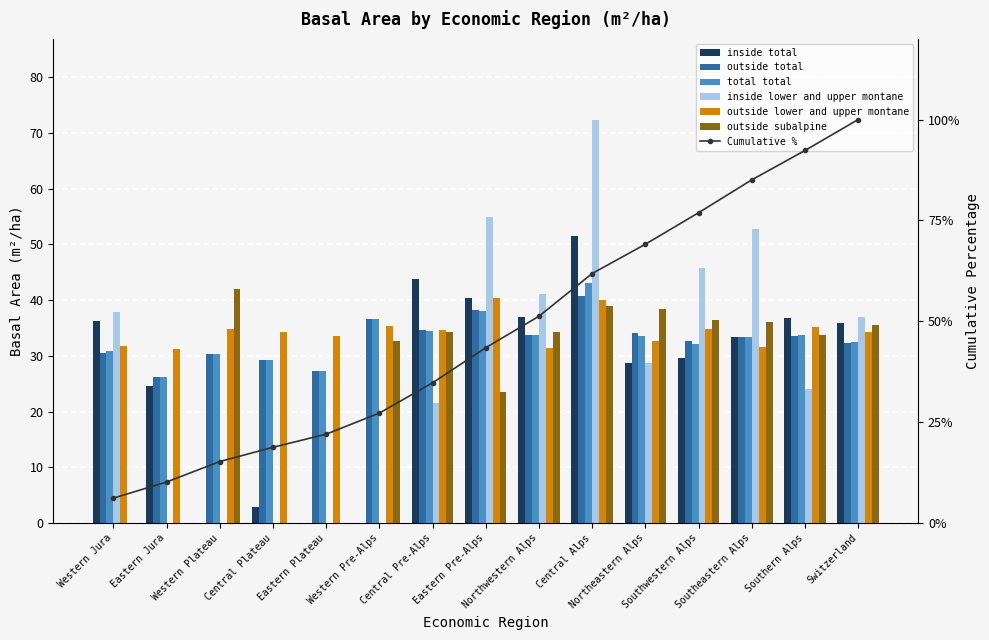

Where does the total total series first go above 33?

Western Pre-Alps